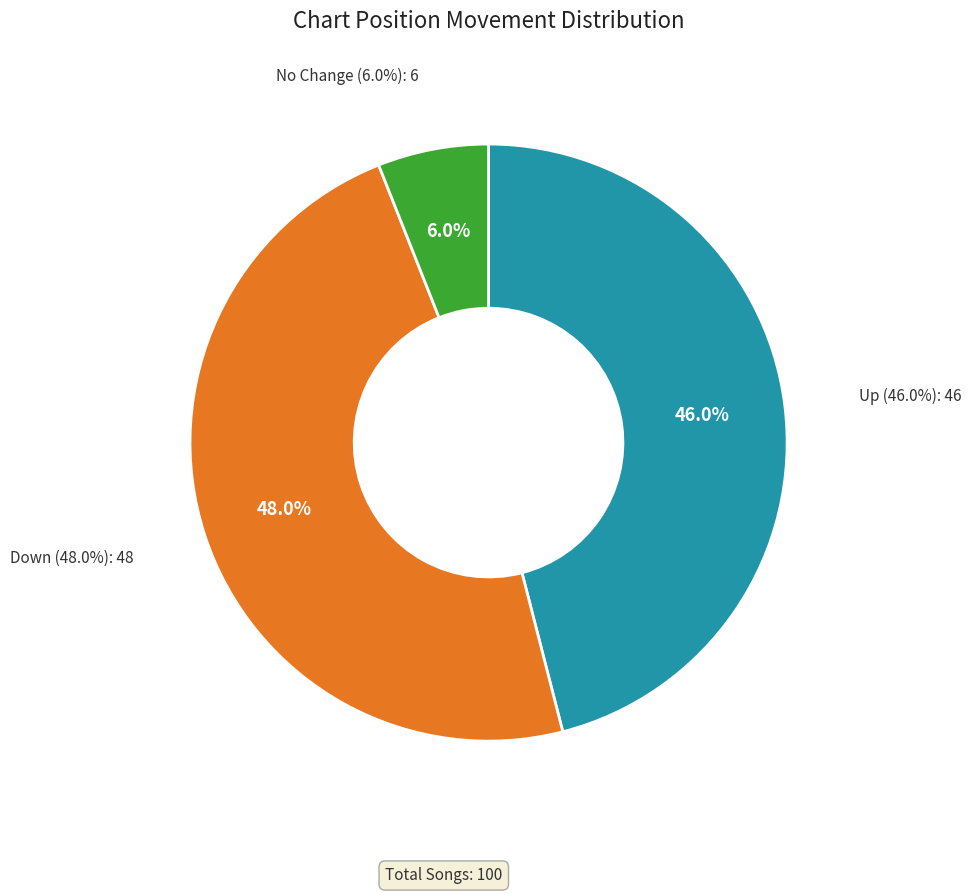

To the nearest percent, what is the difference between the - and down slice percentages?

42%